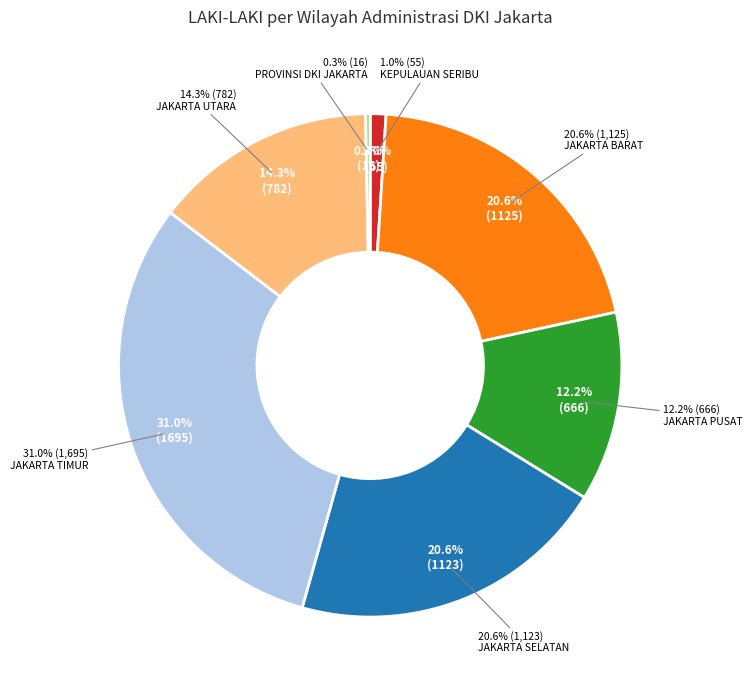

Which slice is the smallest?

PROVINSI DKI JAKARTA